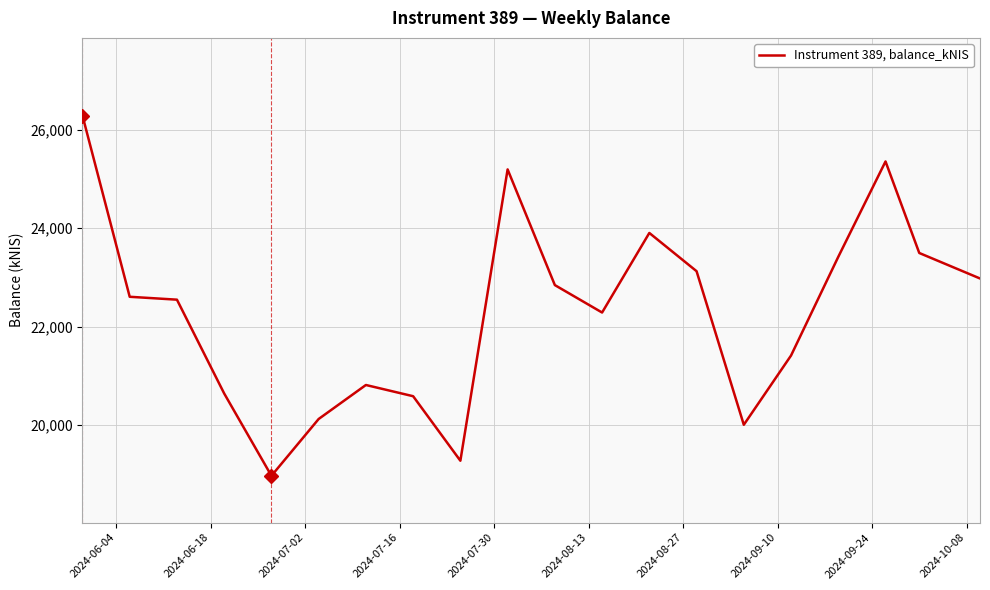

What is the difference between the maximum and minimum values?

7309.8